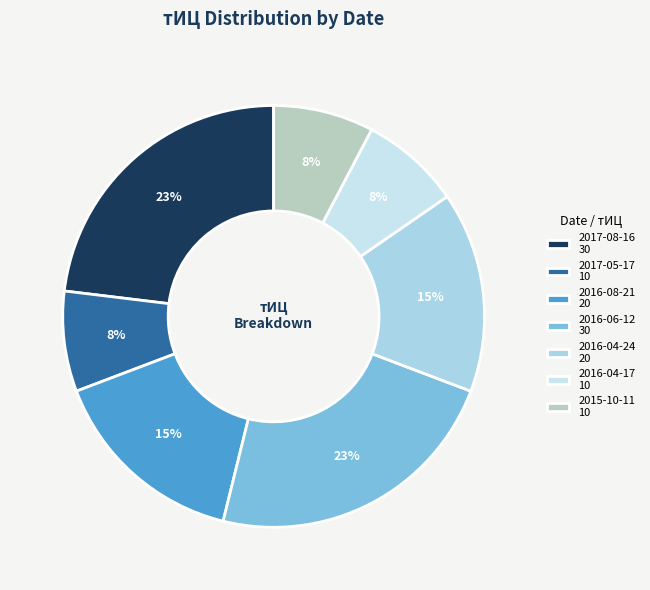

How many segments does this pie chart have?

7